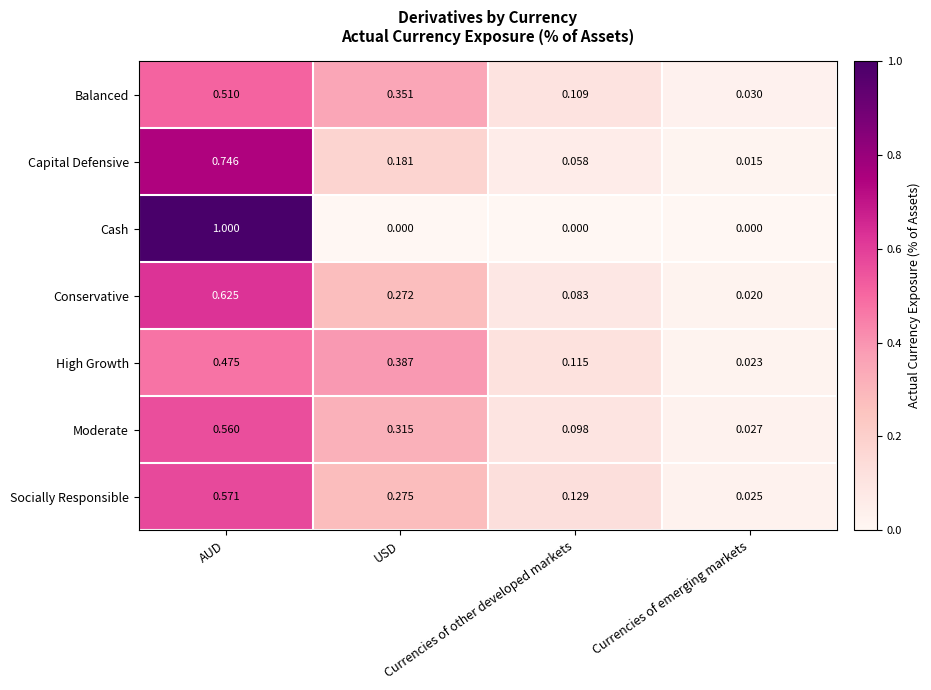

List the series in order of their peak value, highest first.

Cash, Capital Defensive, Conservative, Socially Responsible, Moderate, Balanced, High Growth